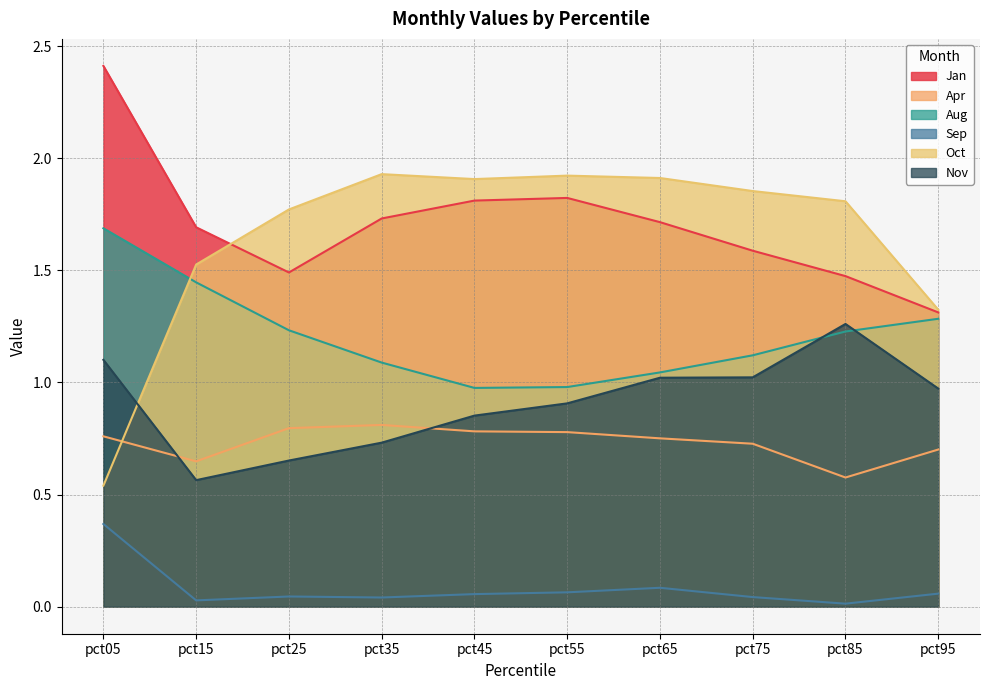

True or false: Aug and Jan intersect in this chart.

False